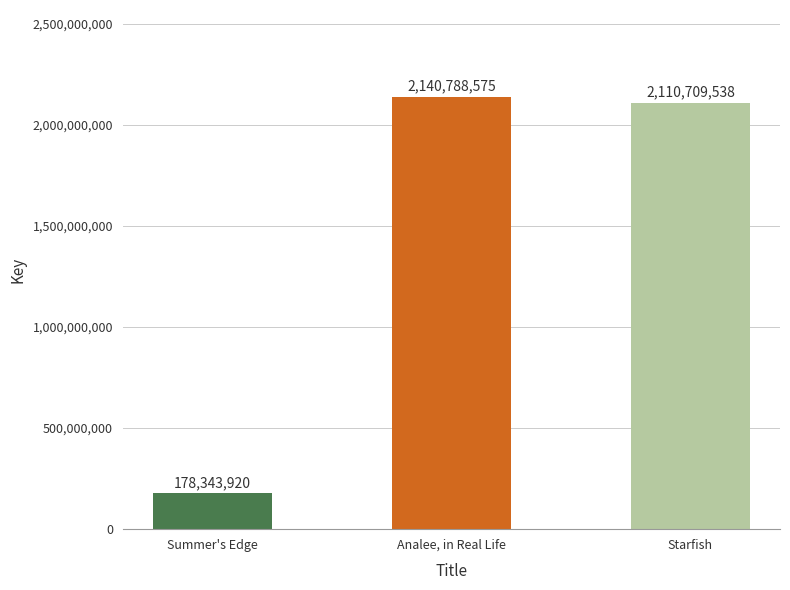

At which label does the data first exceed 2110709538?

Analee, in Real Life